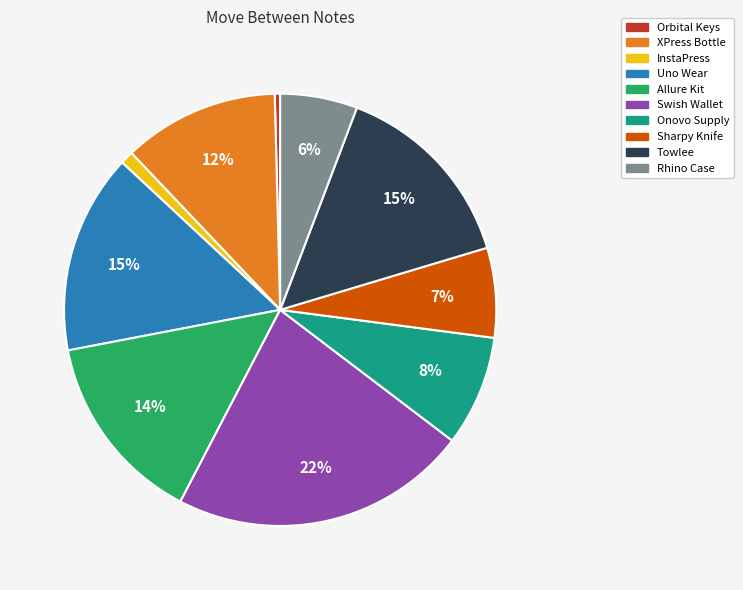

How many segments does this pie chart have?

10